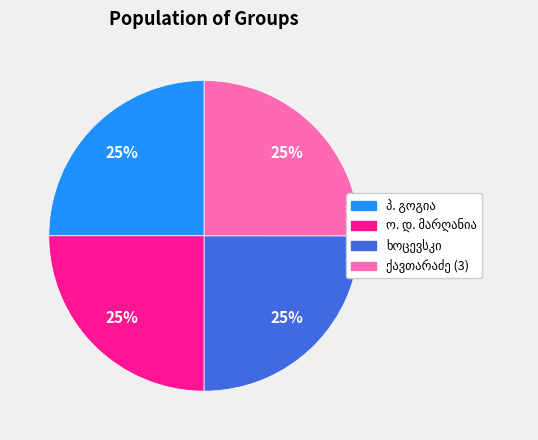

Count the number of slices in the pie.

4